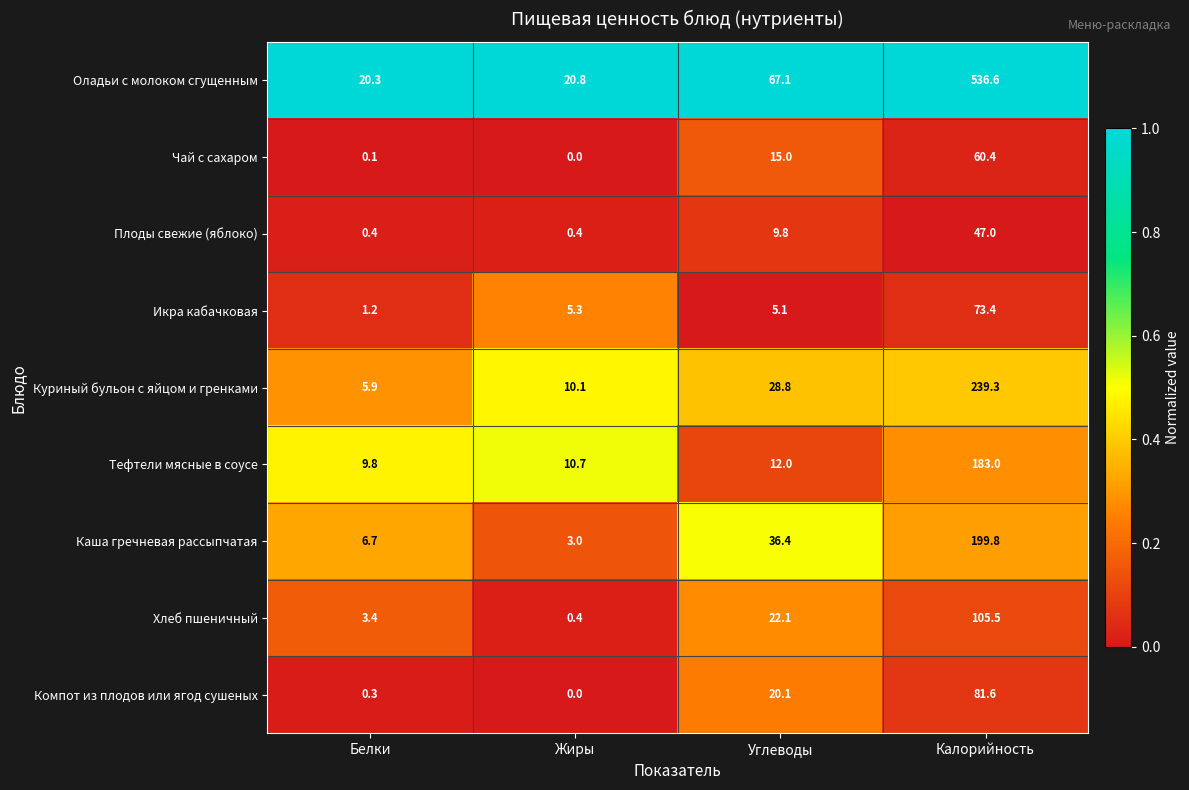

How many series are shown in this chart?

9